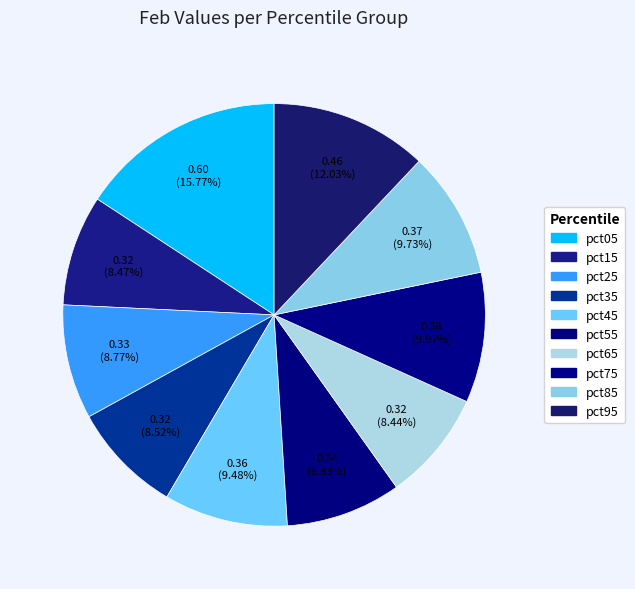

What is the change in value from pct55 to pct95?

+0.1